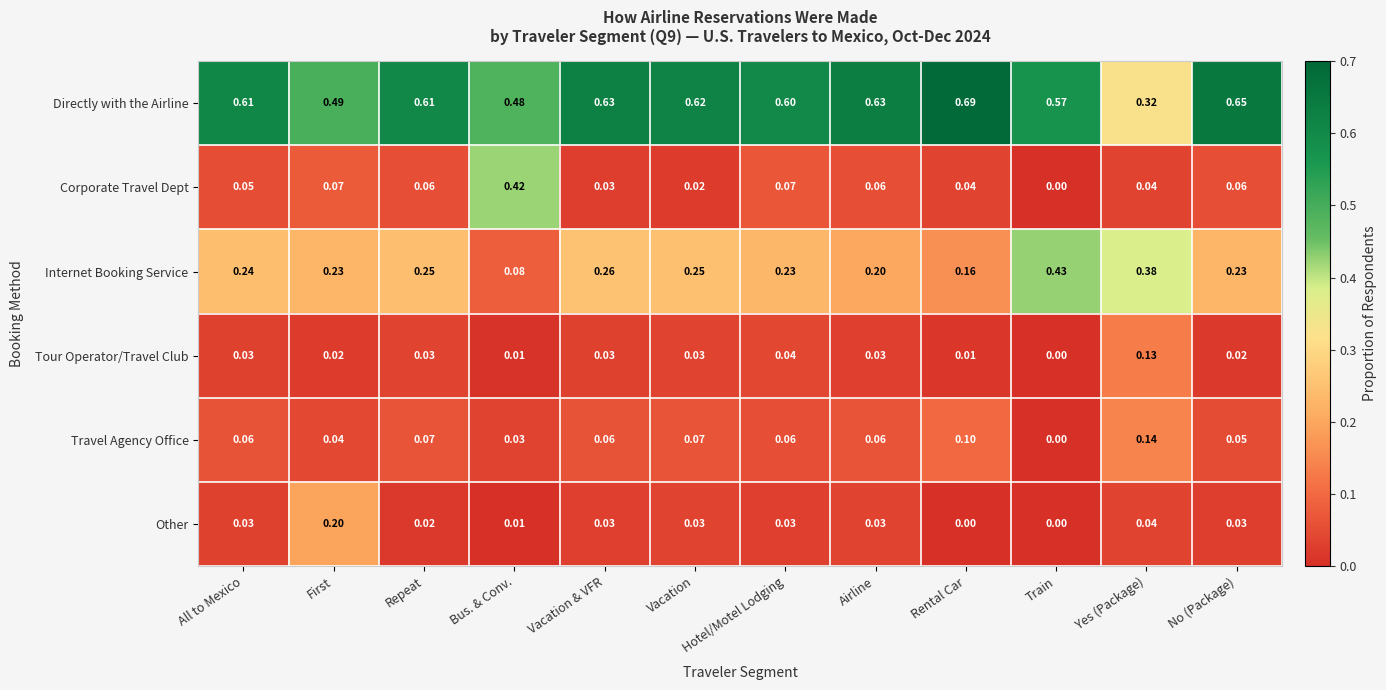

At which category does the chart reach its peak across all series?

Rental Car